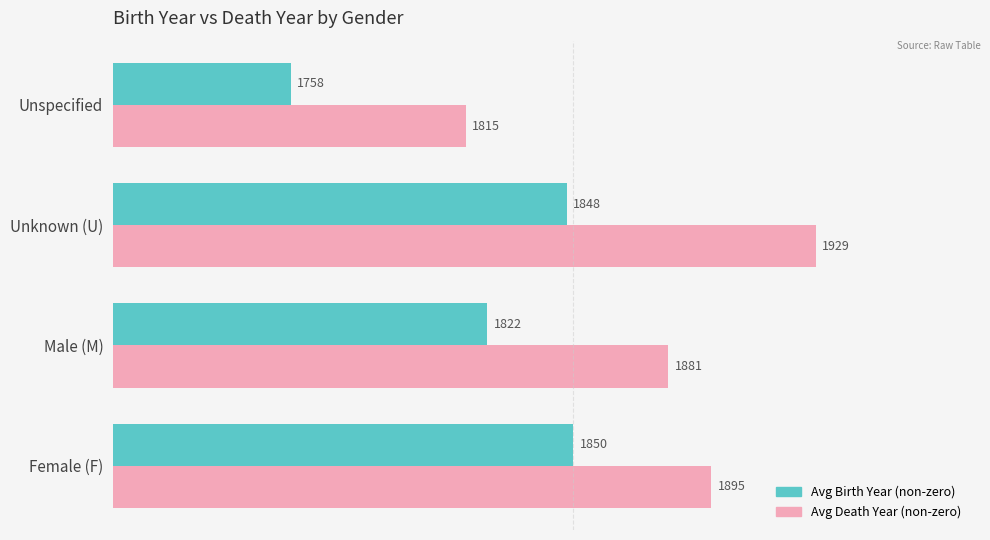

What is the sum of all Avg Birth Year (non-zero) values?

7278